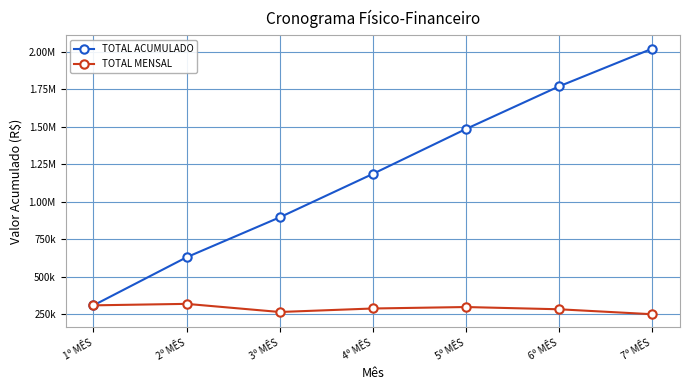

Reading right to left, transcribe all the data shown in this chart.

TOTAL ACUMULADO: 2019215.1	1768175.3	1484182.3	1185245.6	896092.5	630188.3	310187.4
TOTAL MENSAL: 251039.7	283993.0	298936.7	289153.1	265904.2	320000.9	310187.4